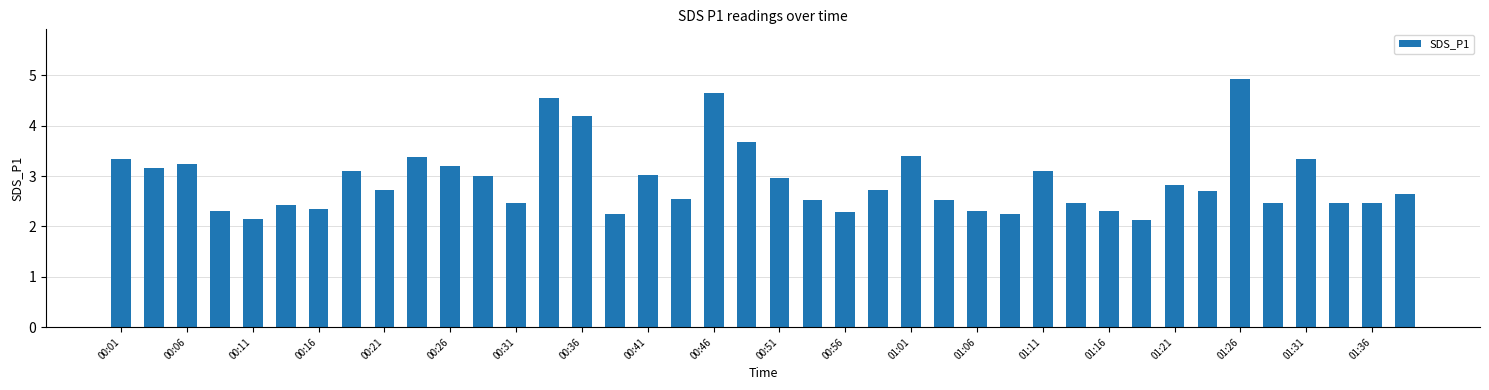

What is the difference between the maximum and minimum values?

2.8